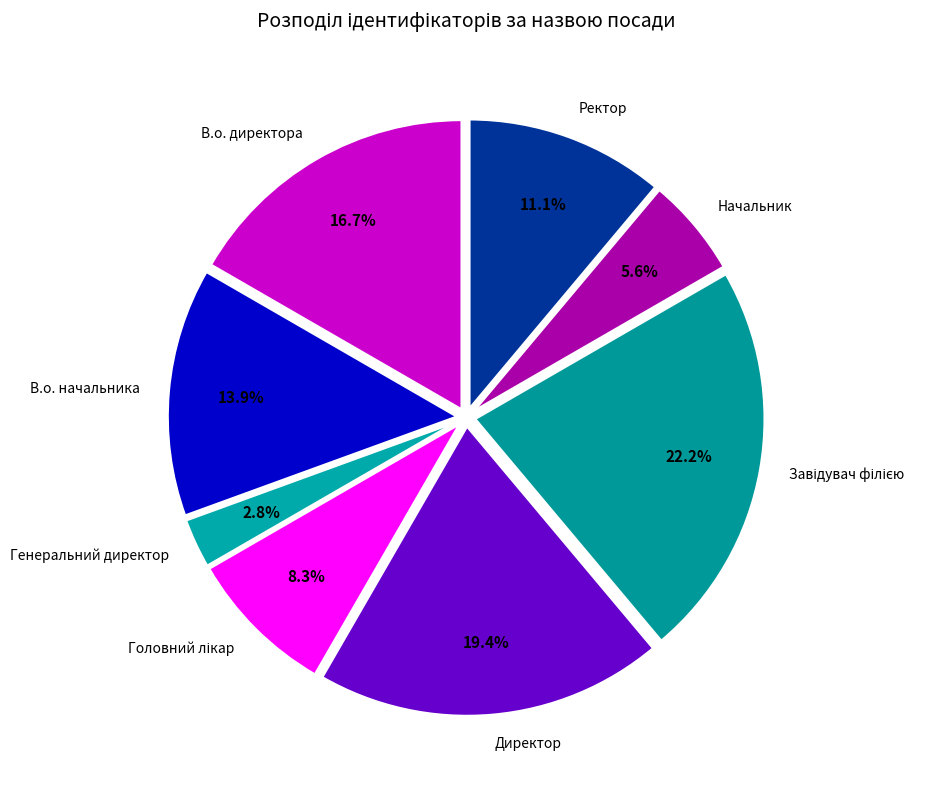

What portion of the pie excludes Директор?

80.6%